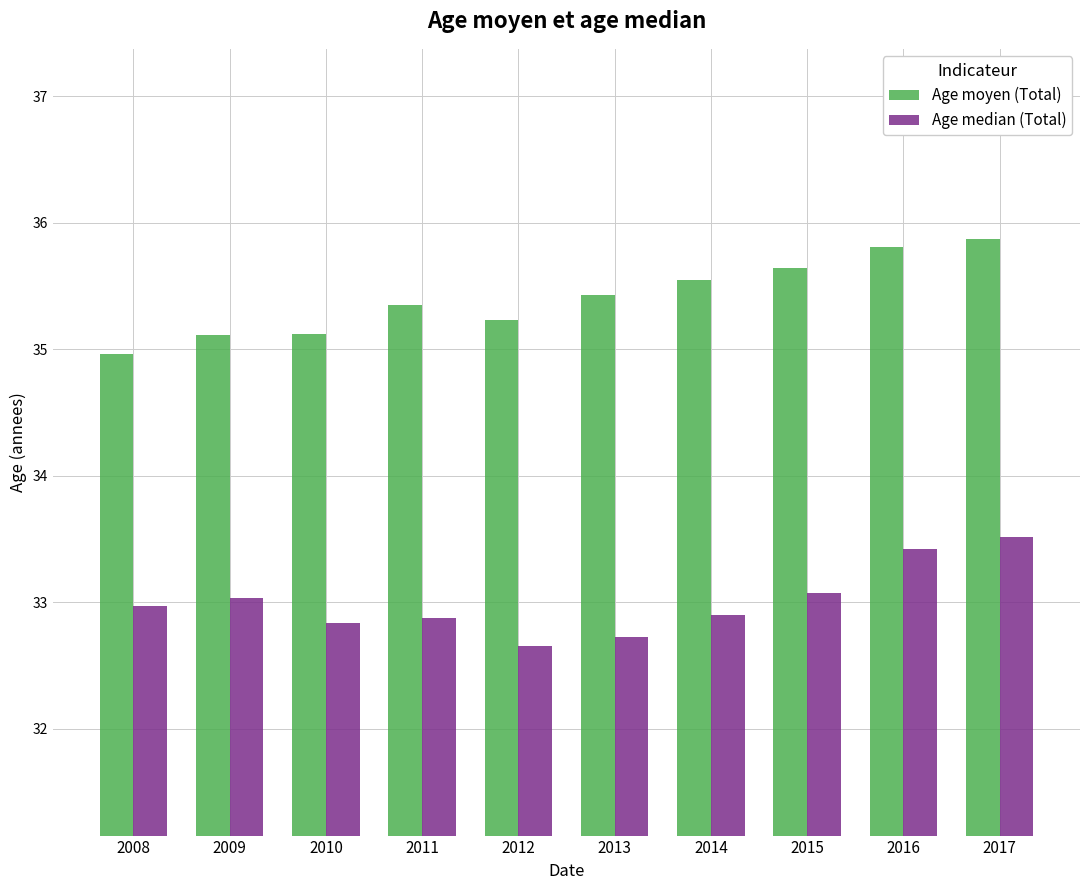

How many data points in Age moyen (Total) are above 35?

9